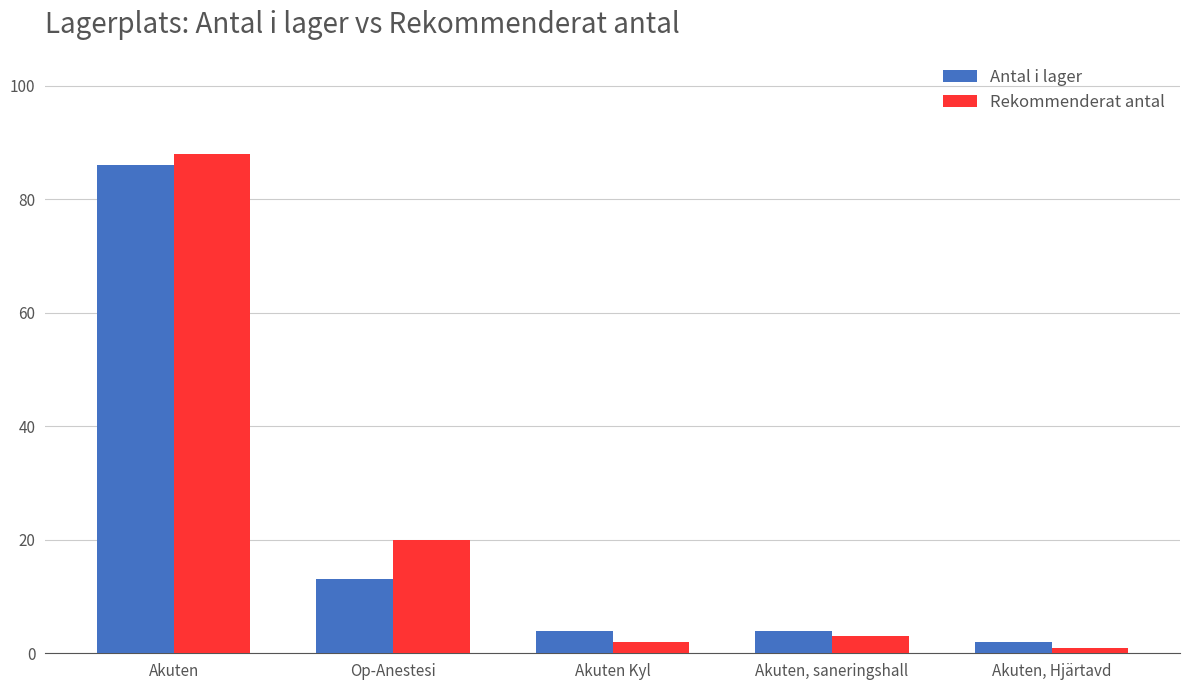

What position from the right is Akuten, Hjärtavd?

1